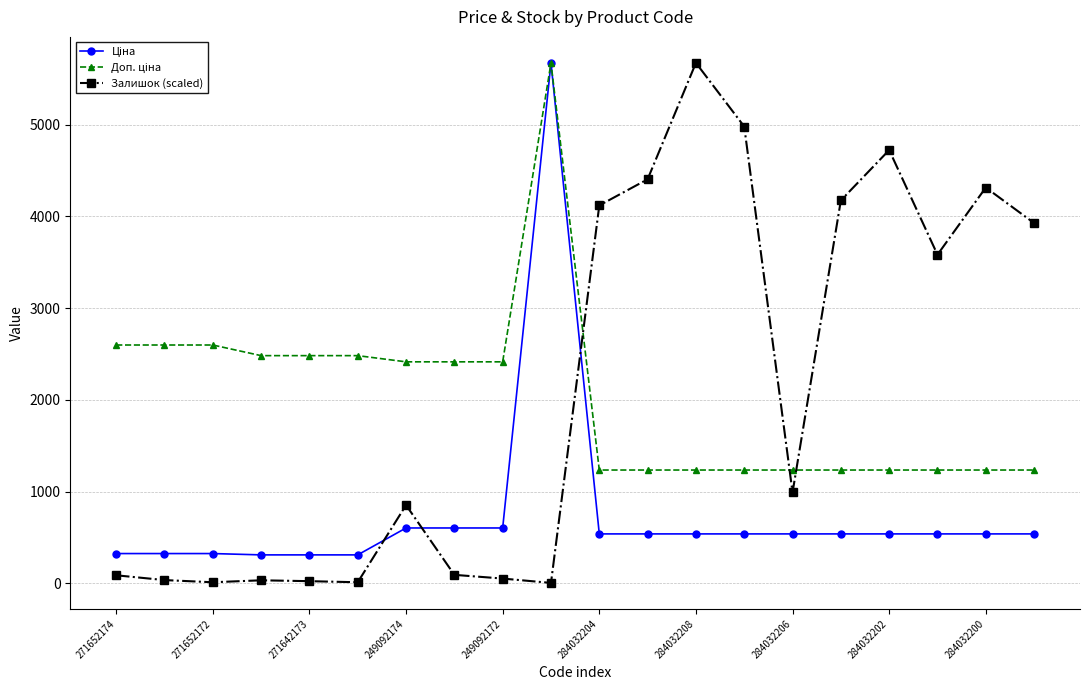

Does the chart have visible grid lines?

Yes